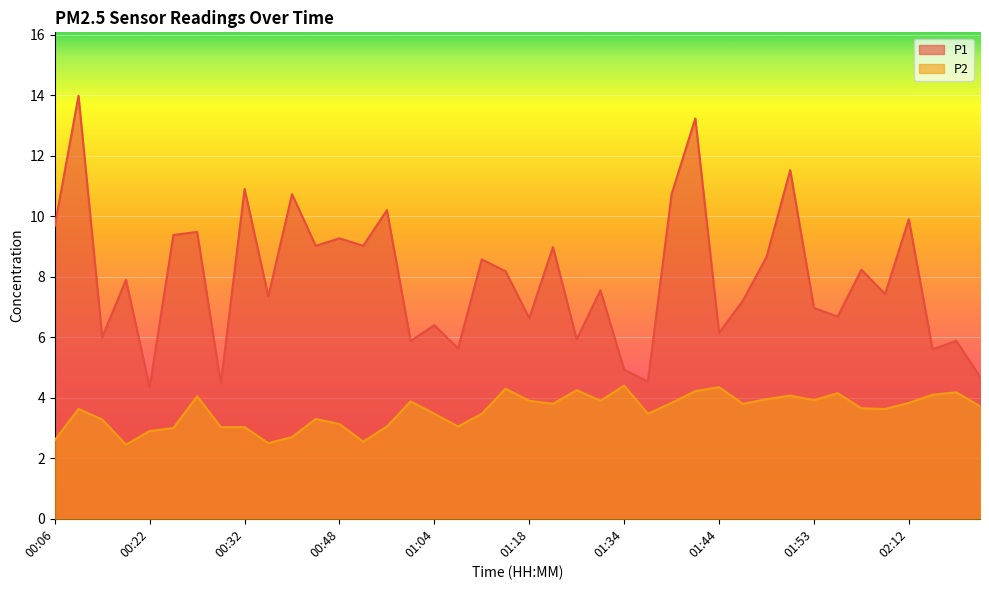

True or false: P2 and P1 intersect in this chart.

False